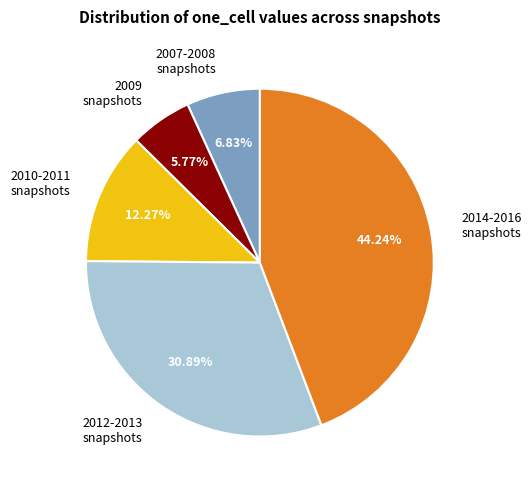

Which category has the smallest portion of the pie?

2009 snapshots